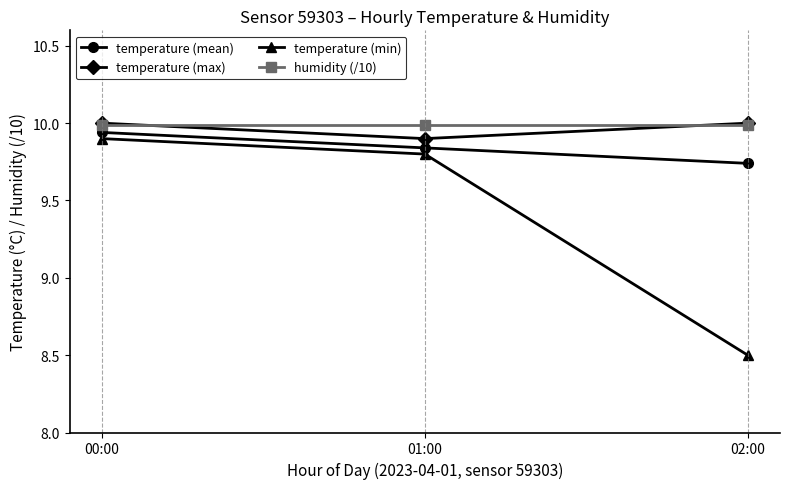

Which series has the widest spread of values?

temperature (min)